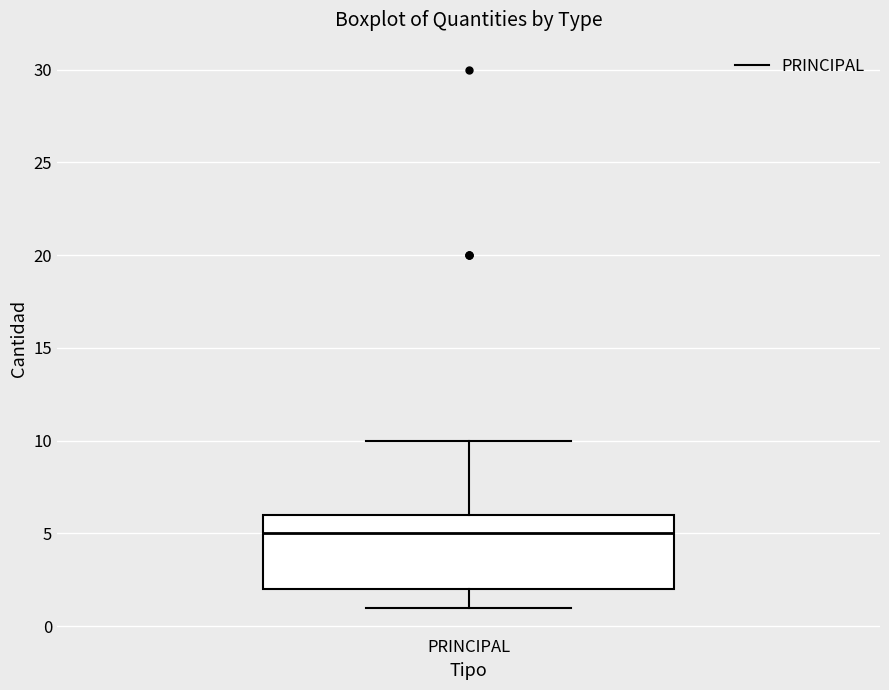

Where does the median line of the box for PRINCIPAL sit on the y-axis? The values are not printed on the chart, so give them approximately, as read against the axis.

5